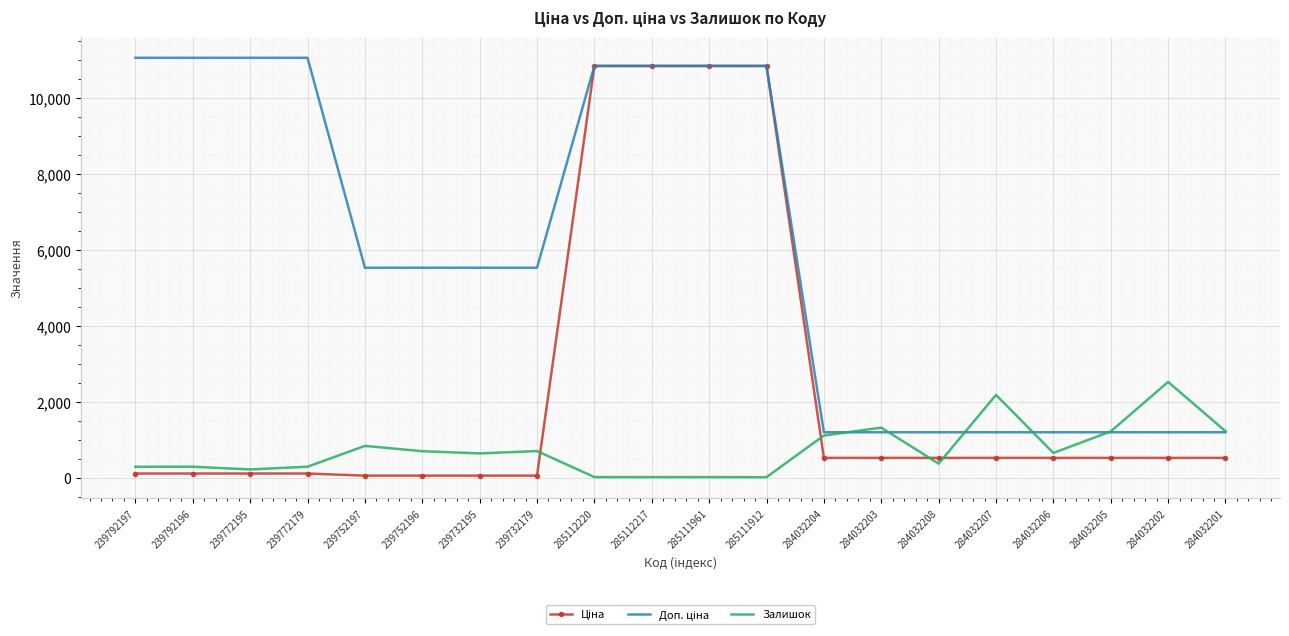

What is the difference between the highest and lowest values at 284032207?

1658.8